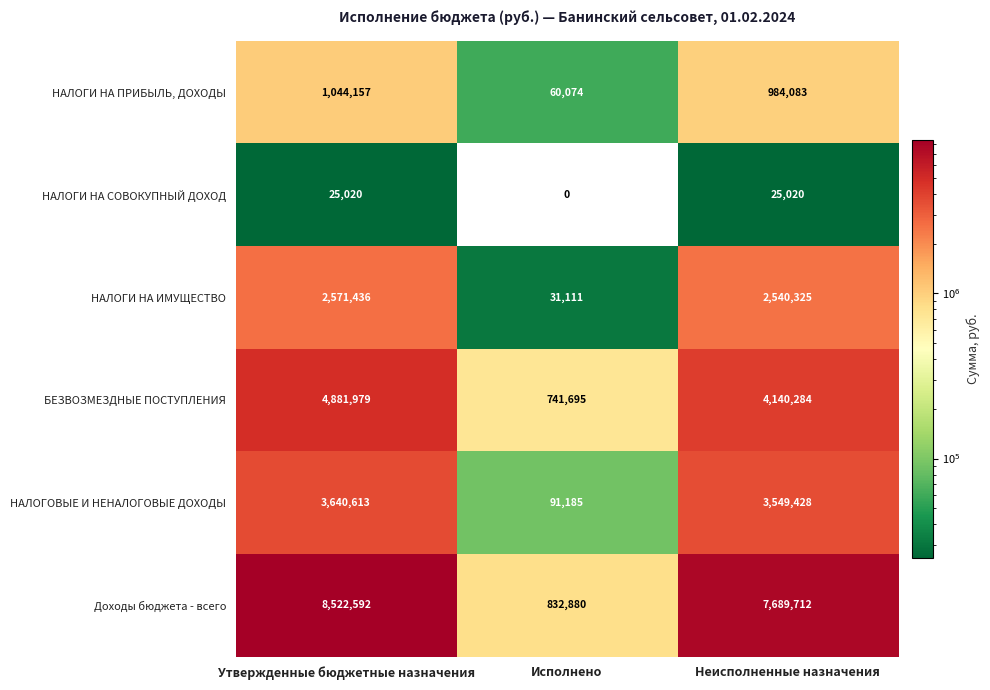

The value of НАЛОГИ НА СОВОКУПНЫЙ ДОХОД at Исполнено is 14915. True or false?

False